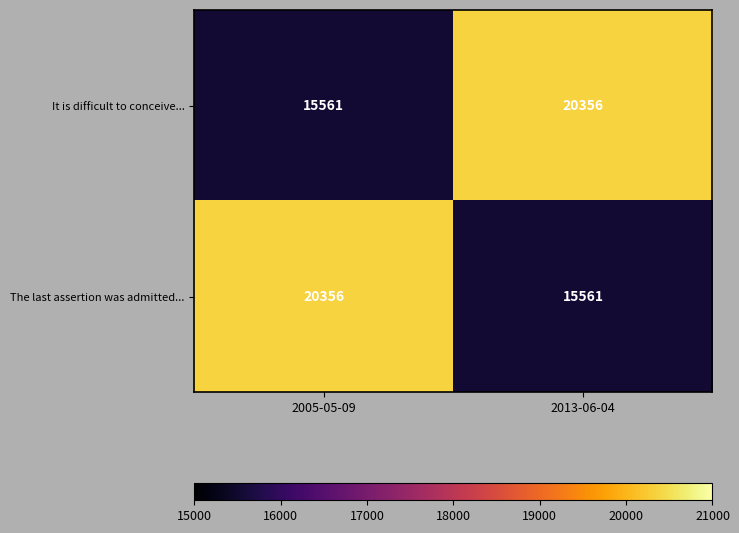

What is the sum of all It is difficult to conceive... values?

35917